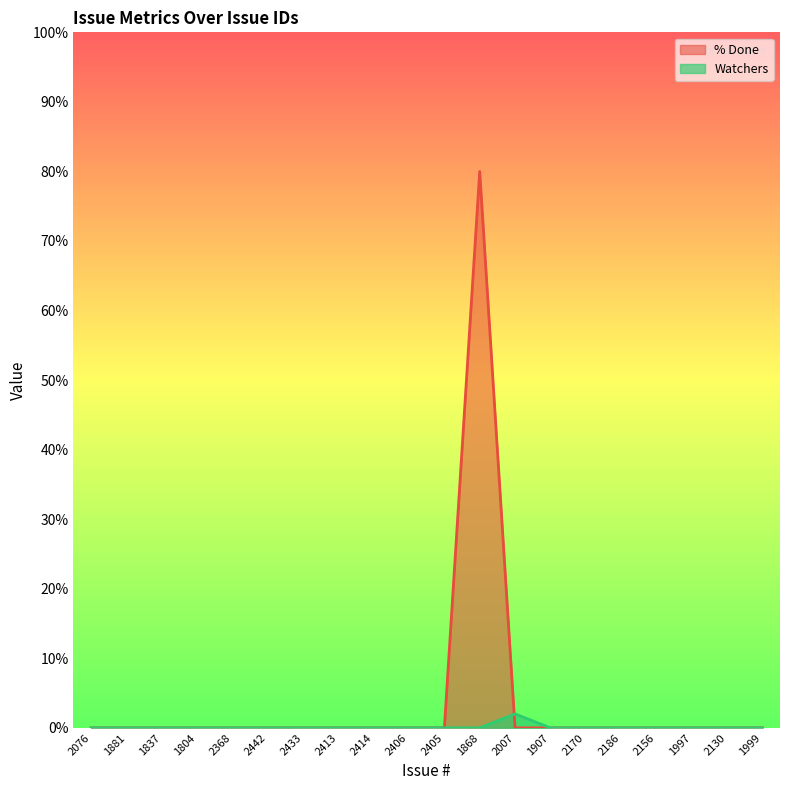

How many interior local peaks does the % Done series have?

1